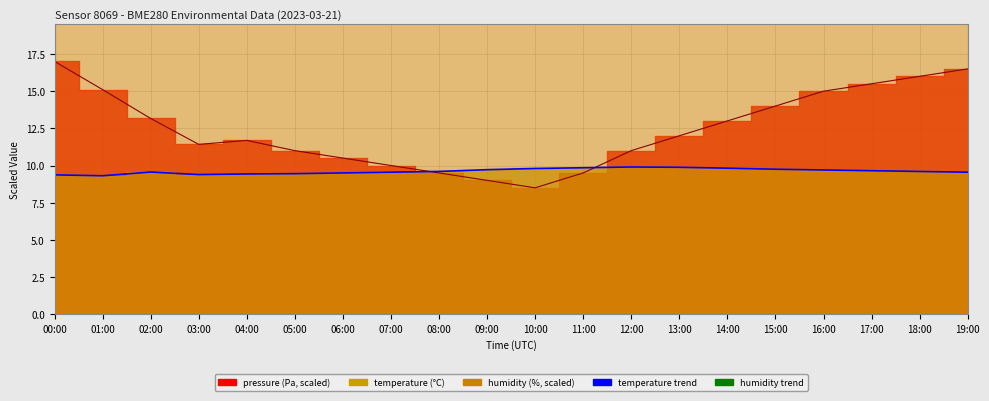

List the labels in order of temperature value, smallest first.

01:00, 00:00, 03:00, 04:00, 05:00, 06:00, 07:00, 19:00, 02:00, 08:00, 18:00, 17:00, 16:00, 09:00, 15:00, 10:00, 14:00, 11:00, 13:00, 12:00